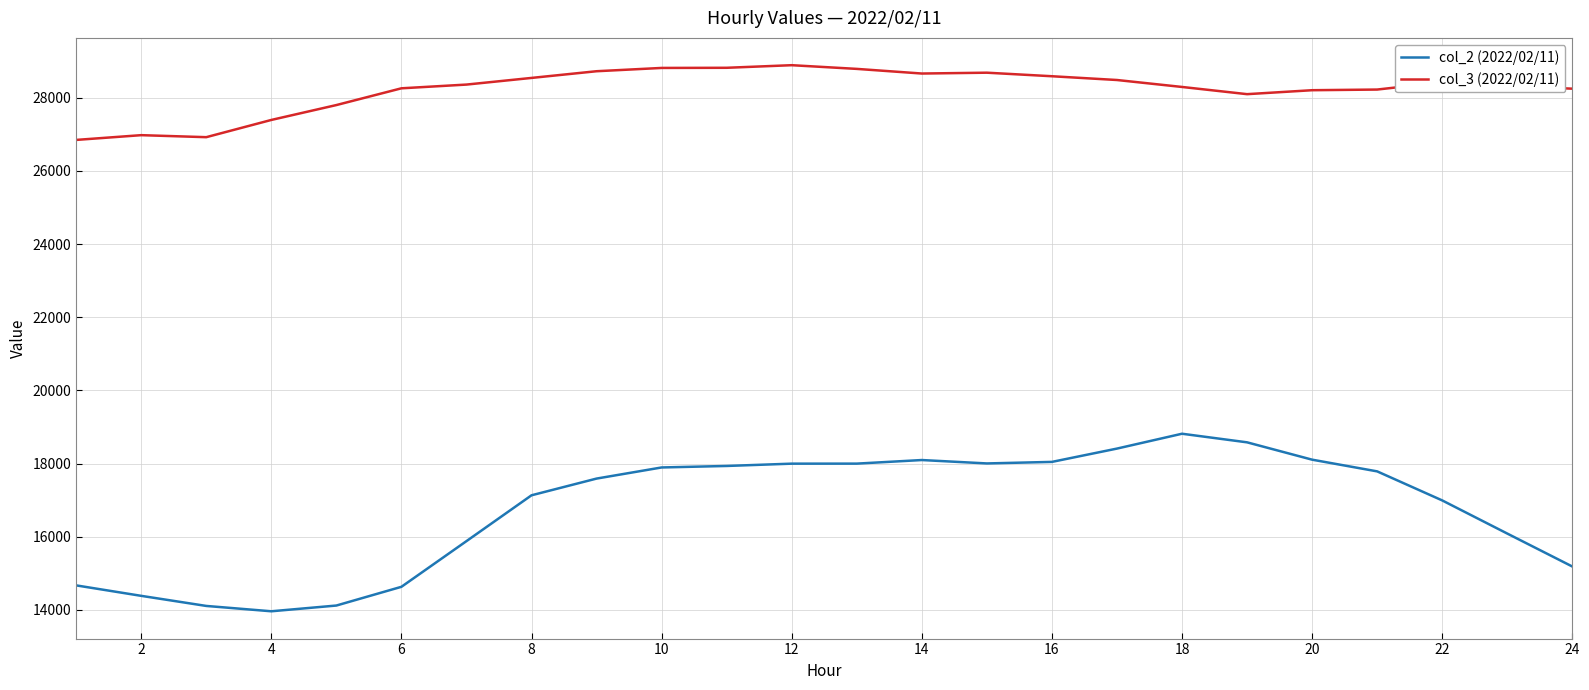

Which series has the largest total across all categories?

col_3 (2022/02/11)